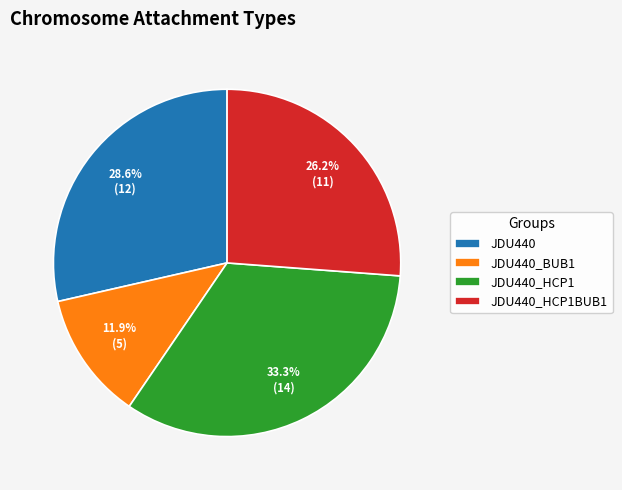

Rank the categories by value from lowest to highest.

JDU440_BUB1, JDU440_HCP1BUB1, JDU440, JDU440_HCP1